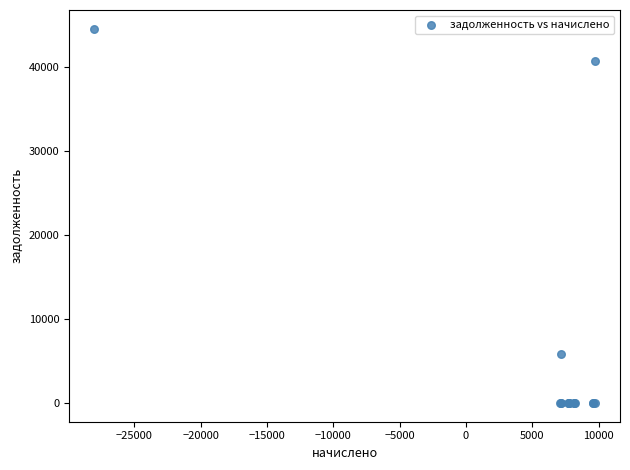

What Y value in the scatter plot is closest to 22290?

5892.7